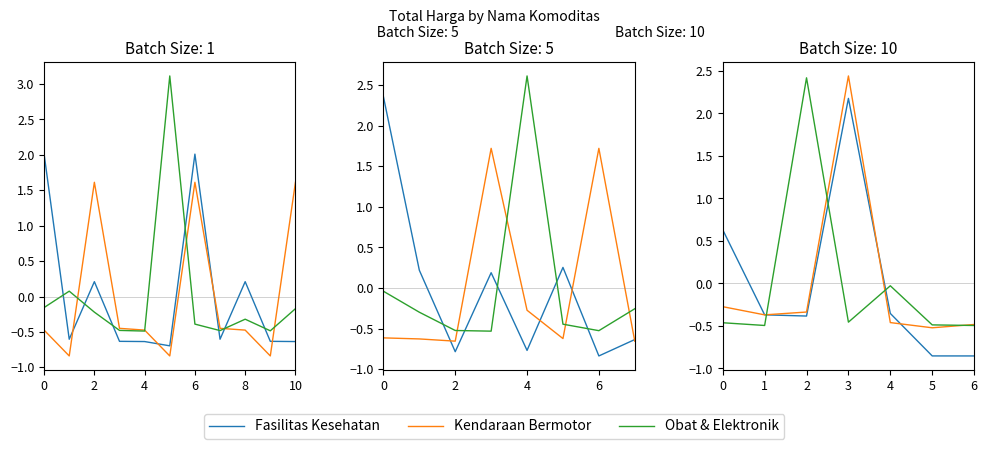

At which label does Obat & Elektronik reach its peak?

2